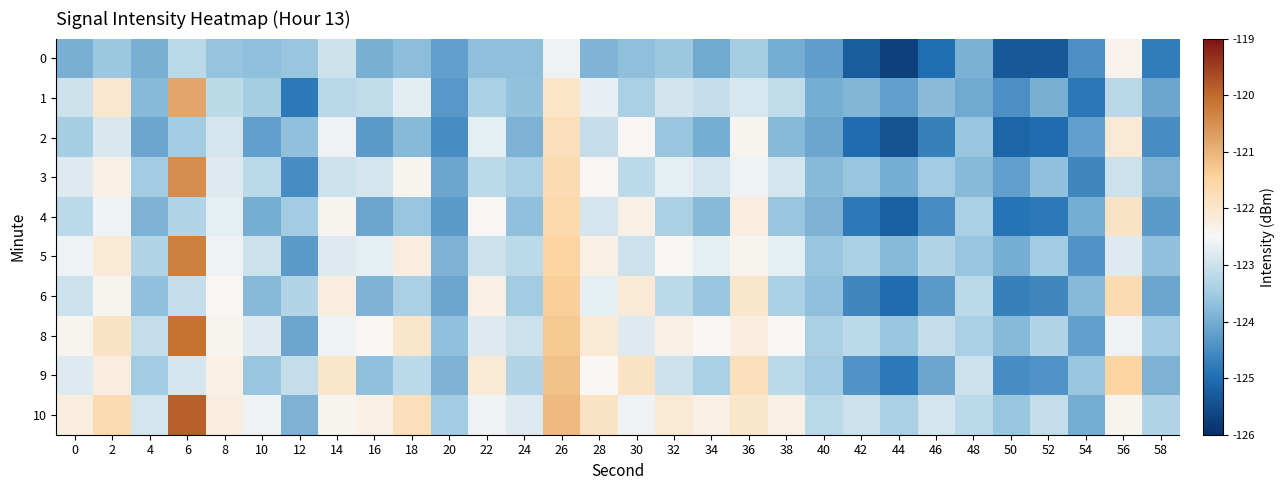

What is the difference between the highest and lowest values at 38?

1.7